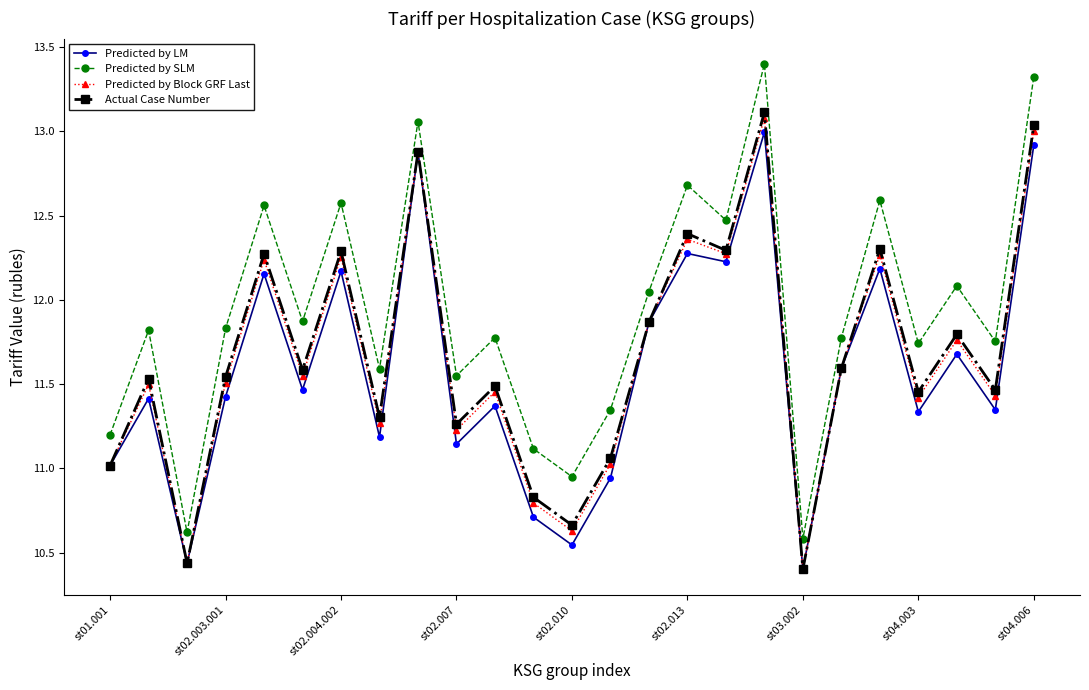

At how many categories does at least one series exceed 12?

10